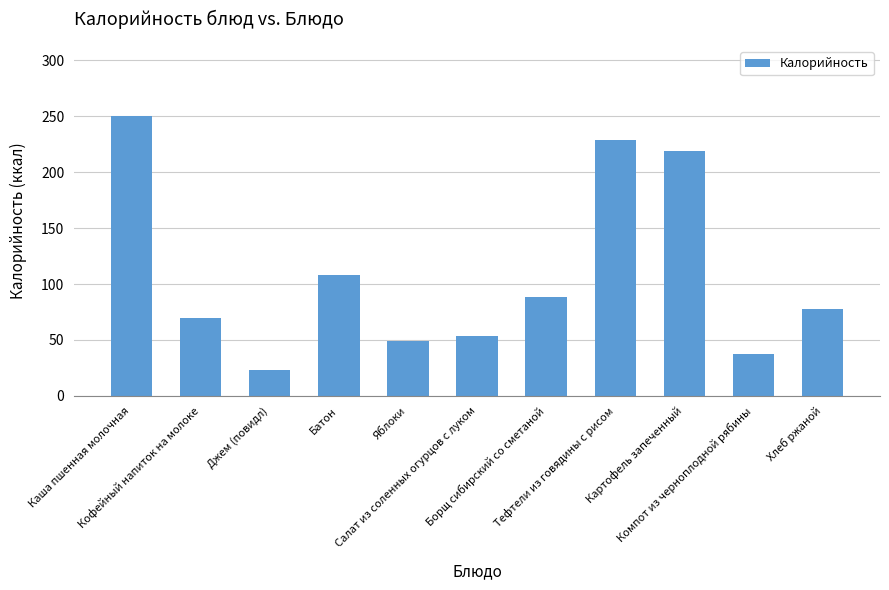

What is the difference between the maximum and minimum values?

227.4